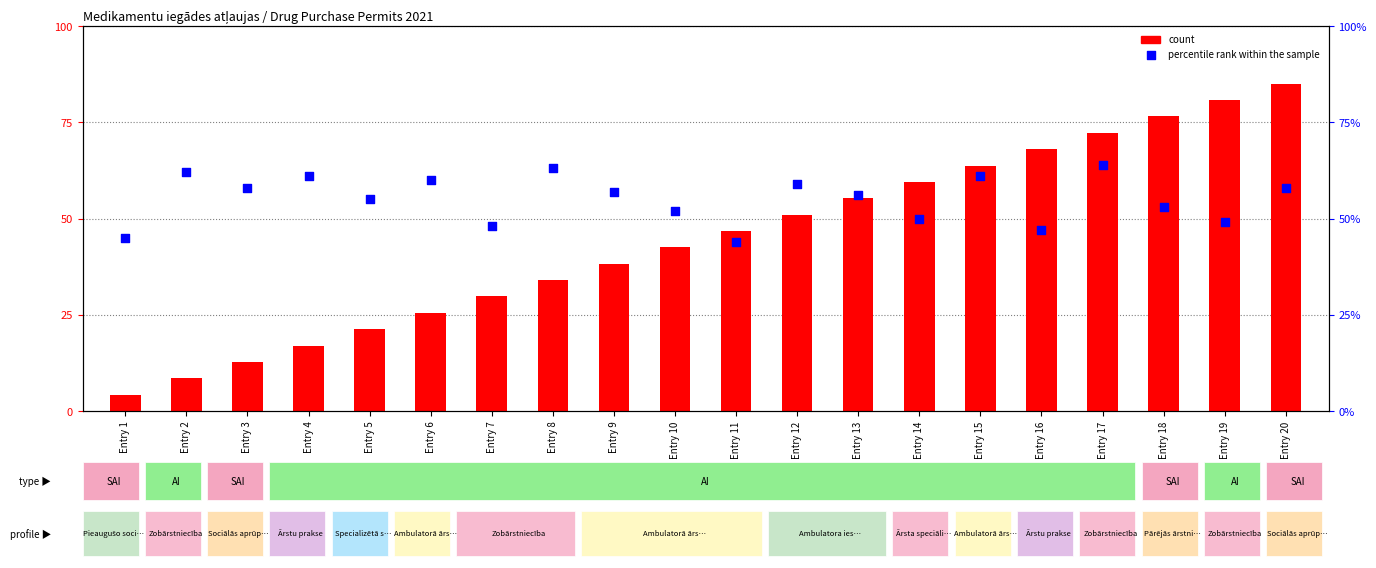

What is the total value across all series at Entry 7?

77.8